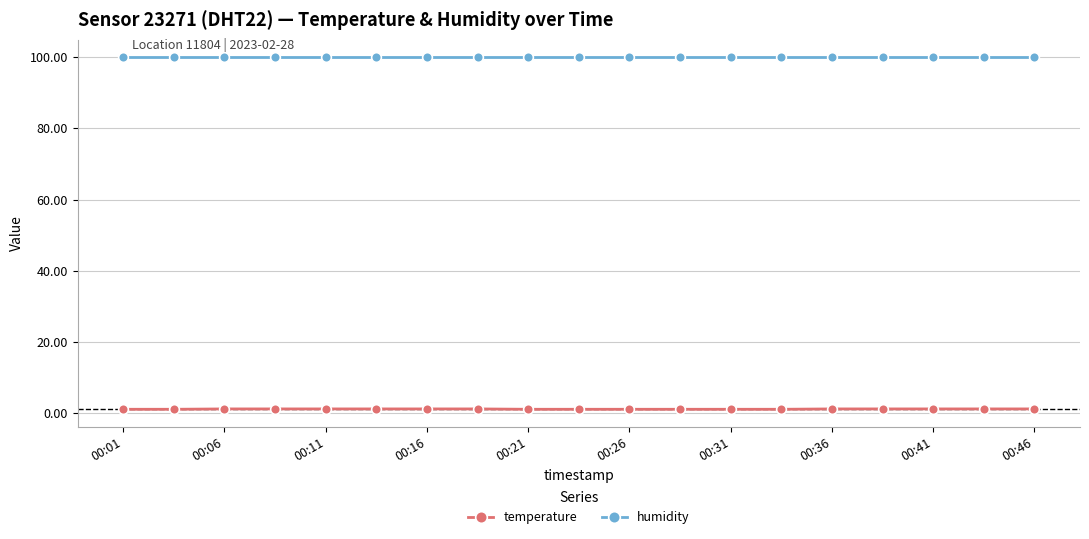

How many lines are shown in the chart?

2